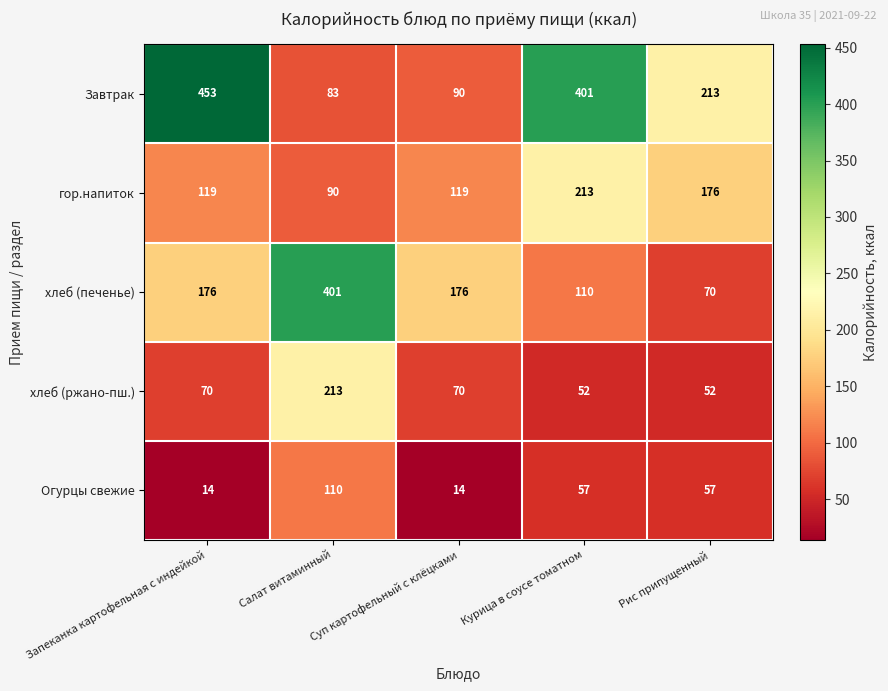

Count the number of categories in the chart.

5